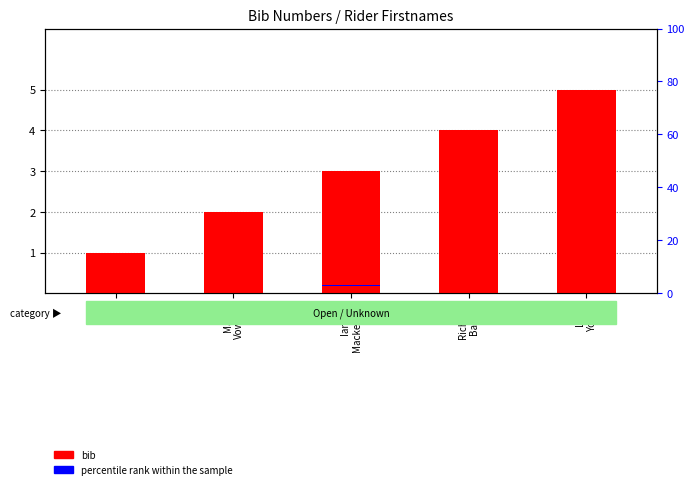

What position from the left is Ian
Pike?

1